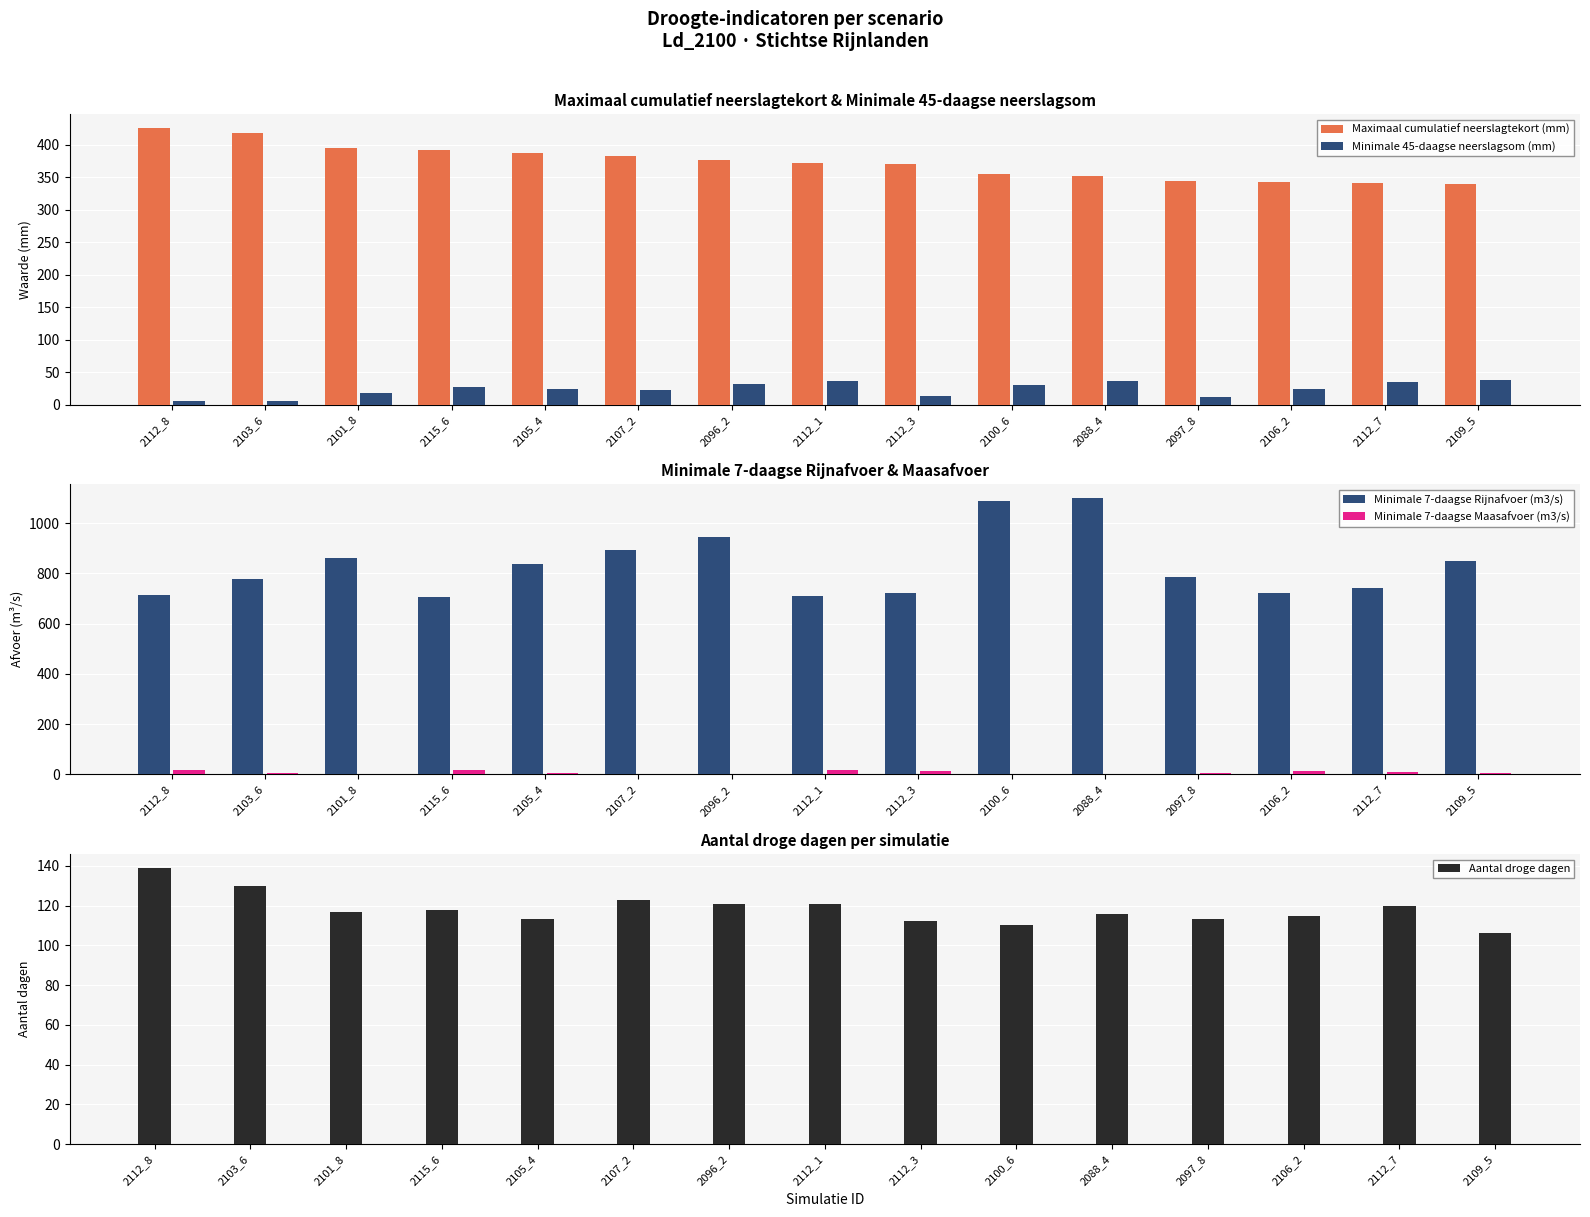

What is the difference between the maximum and second lowest values in the Minimale 7-daagse Maasafvoer (m3/s) series?

15.7